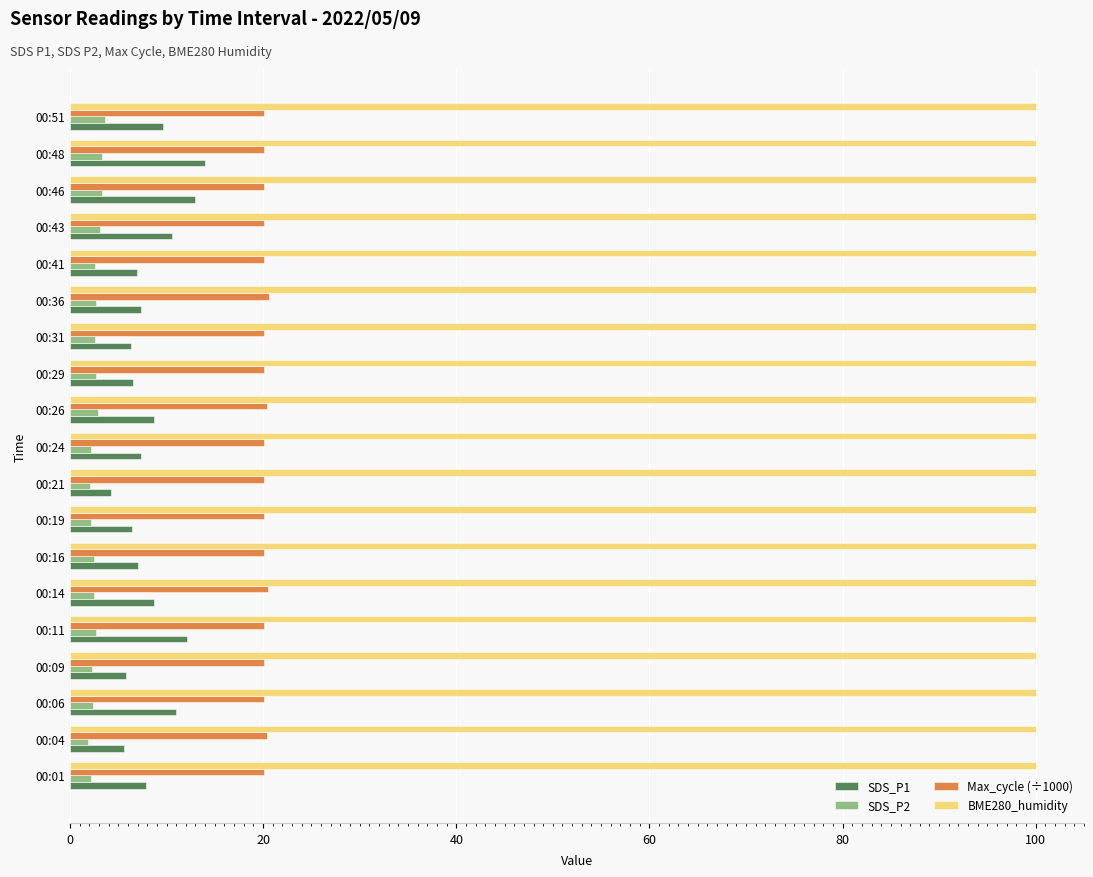

The SDS_P1 series shows 11.6 at 00:16. True or false?

False